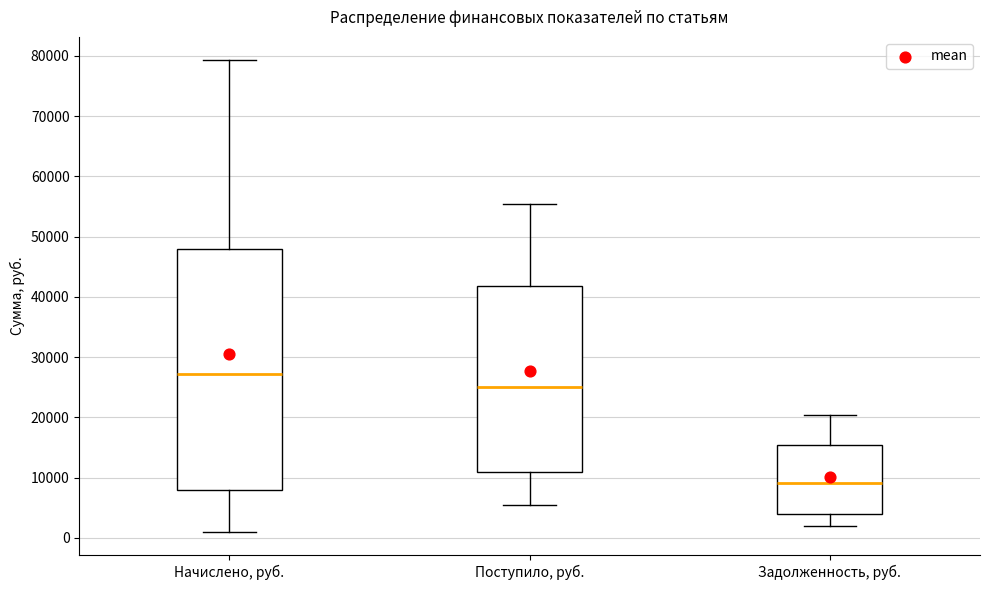

Reading left to right, read every box against the y-axis: the position of its median line, the range the box covers, and the ends of its whiskers. The values are not printed on the chart, so give them approximately, as read against the axis.

Начислено, руб.: median 27000, box 8000 to 48000, whiskers 1000 to 79000
Поступило, руб.: median 25000, box 11000 to 42000, whiskers 5000 to 55000
Задолженность, руб.: median 9000, box 4000 to 15000, whiskers 2000 to 20000